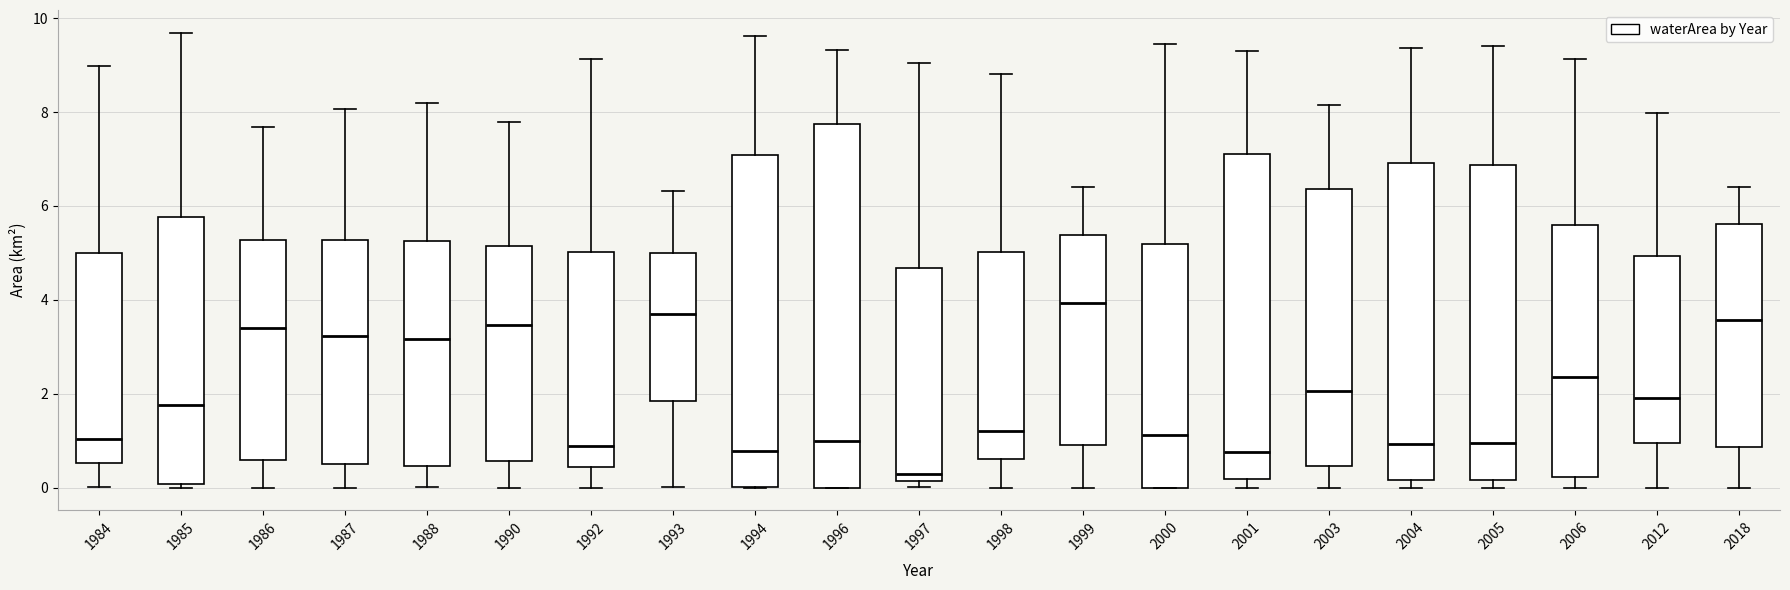

Reading left to right, transcribe this box plot: for each box, give where its median line is, the range the box spans, and where its two whiskers end, as read against the y-axis. The values are not printed on the chart, so give them approximately, as read against the axis.

1984: median 1.0, box 0.6 to 5.0, whiskers 0.0 to 9.0
1985: median 1.8, box 0.0 to 5.8, whiskers 0.0 (just below the box's lower edge) to 9.6
1986: median 3.4, box 0.6 to 5.2, whiskers 0.0 to 7.6
1987: median 3.2, box 0.4 to 5.2, whiskers 0.0 to 8.0
1988: median 3.2, box 0.4 to 5.2, whiskers 0.0 to 8.2
1990: median 3.4, box 0.6 to 5.2, whiskers 0.0 to 7.8
1992: median 0.8, box 0.4 to 5.0, whiskers 0.0 to 9.2
1993: median 3.8, box 1.8 to 5.0, whiskers 0.0 to 6.4
1994: median 0.8, box 0.0 to 7.0, whiskers 0.0 to 9.6
1996: median 1.0, box 0.0 to 7.8, whiskers 0.0 to 9.4
1997: median 0.2 (just above the box's lower edge), box 0.2 to 4.6, whiskers 0.0 to 9.0
1998: median 1.2, box 0.6 to 5.0, whiskers 0.0 to 8.8
1999: median 4.0, box 1.0 to 5.4, whiskers 0.0 to 6.4
2000: median 1.2, box 0.0 to 5.2, whiskers 0.0 to 9.4
2001: median 0.8, box 0.2 to 7.2, whiskers 0.0 to 9.4
2003: median 2.0, box 0.4 to 6.4, whiskers 0.0 to 8.2
2004: median 1.0, box 0.2 to 7.0, whiskers 0.0 to 9.4
2005: median 1.0, box 0.2 to 6.8, whiskers 0.0 to 9.4
2006: median 2.4, box 0.2 to 5.6, whiskers 0.0 to 9.2
2012: median 2.0, box 1.0 to 5.0, whiskers 0.0 to 8.0
2018: median 3.6, box 0.8 to 5.6, whiskers 0.0 to 6.4